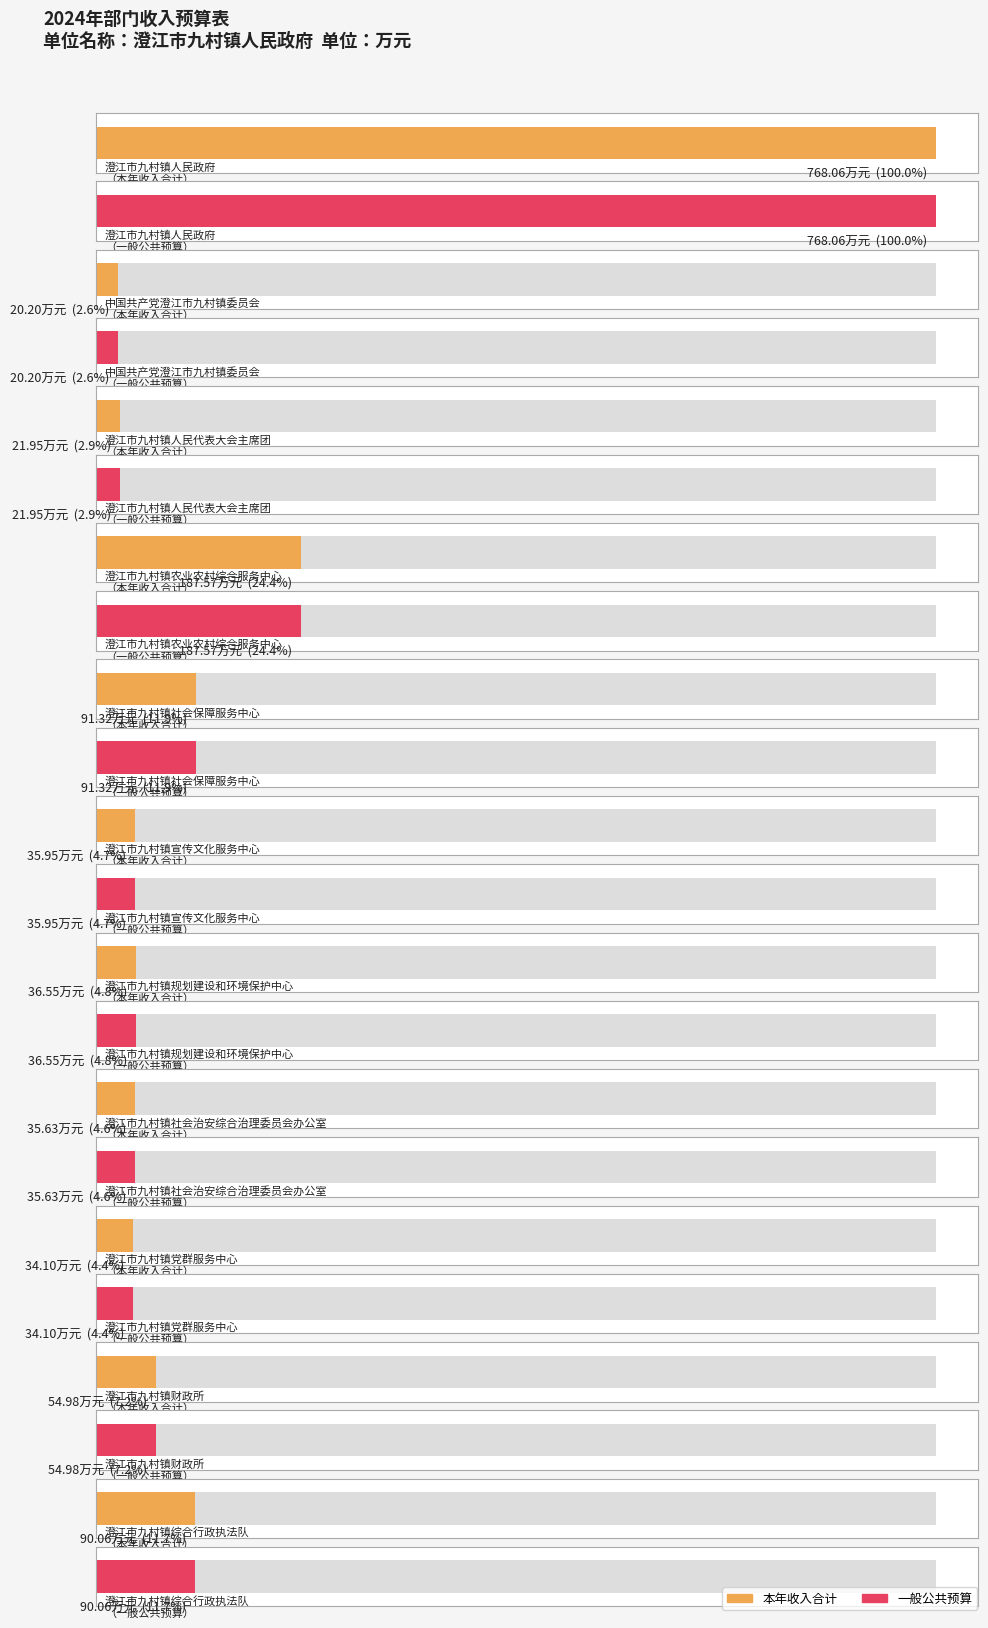

At which category does the chart reach its peak across all series?

澄江市九村镇人民政府